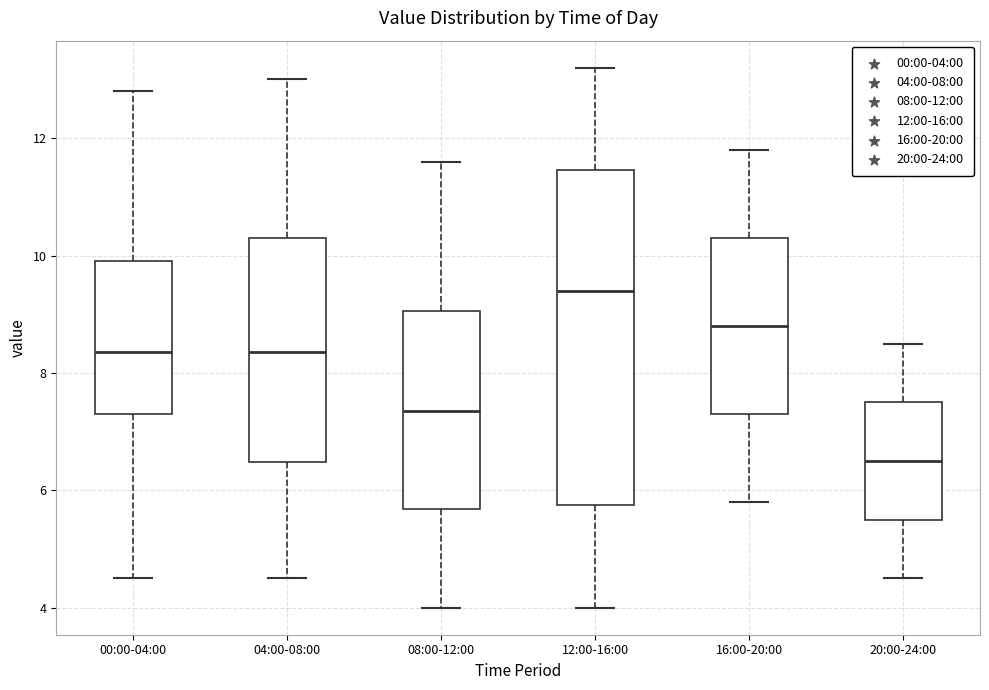

Which box's median line is the lowest?

20:00-24:00